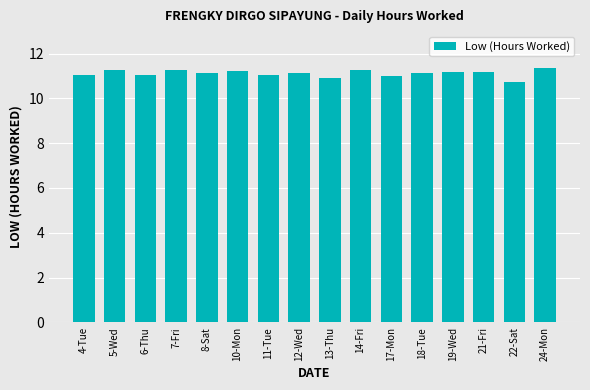

Which category has the lowest value across all series?

22-Sat